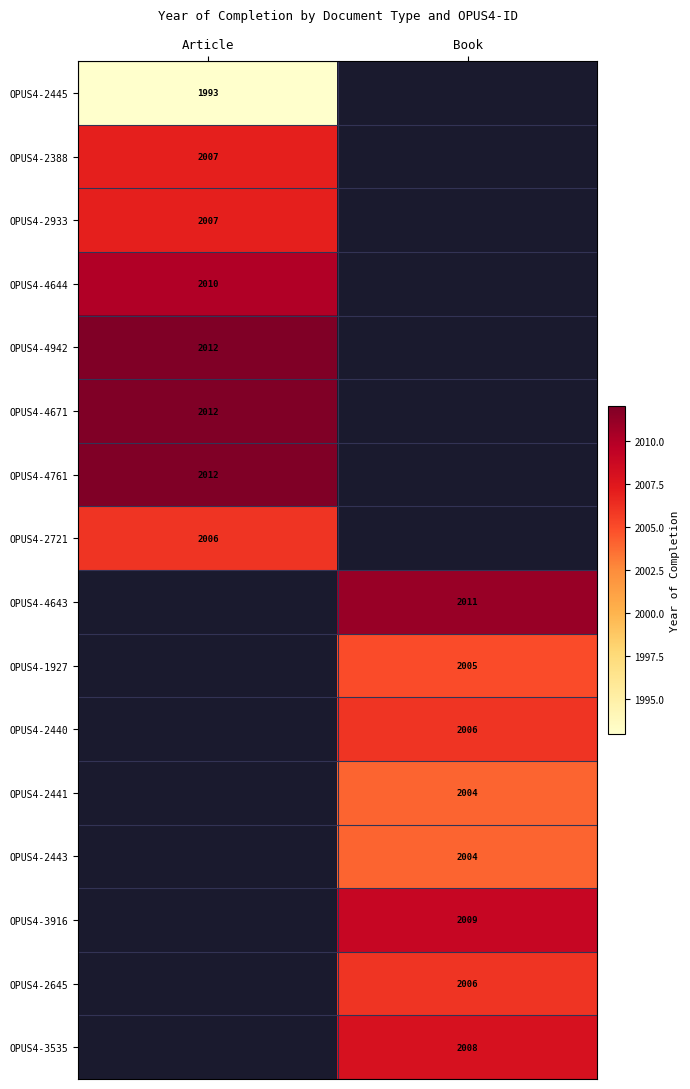

At how many categories does at least one series exceed 2001?

2